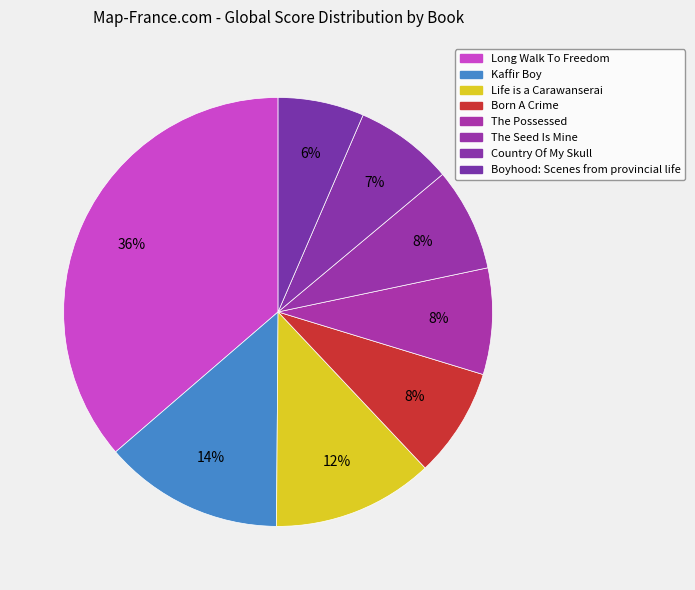

To the nearest percent, what portion does Kaffir Boy represent?

14%